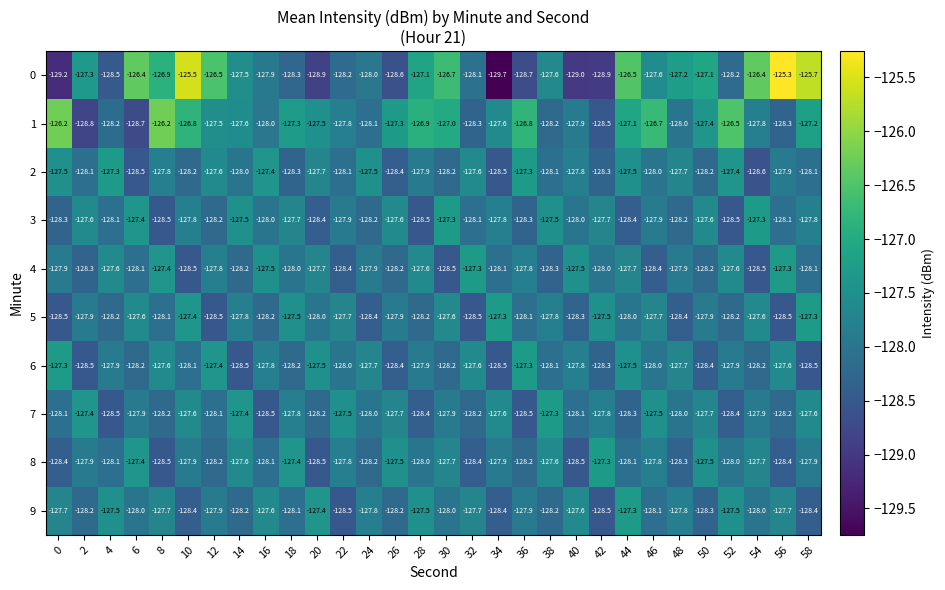

Which category has the lowest value across all series?

34